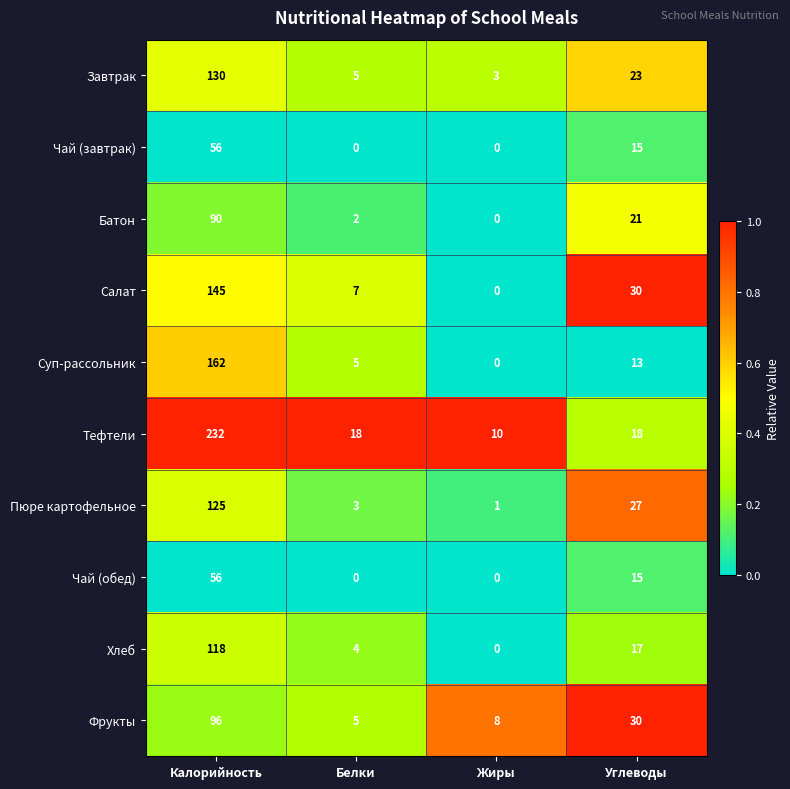

What is the average value of the Хлеб series?

35